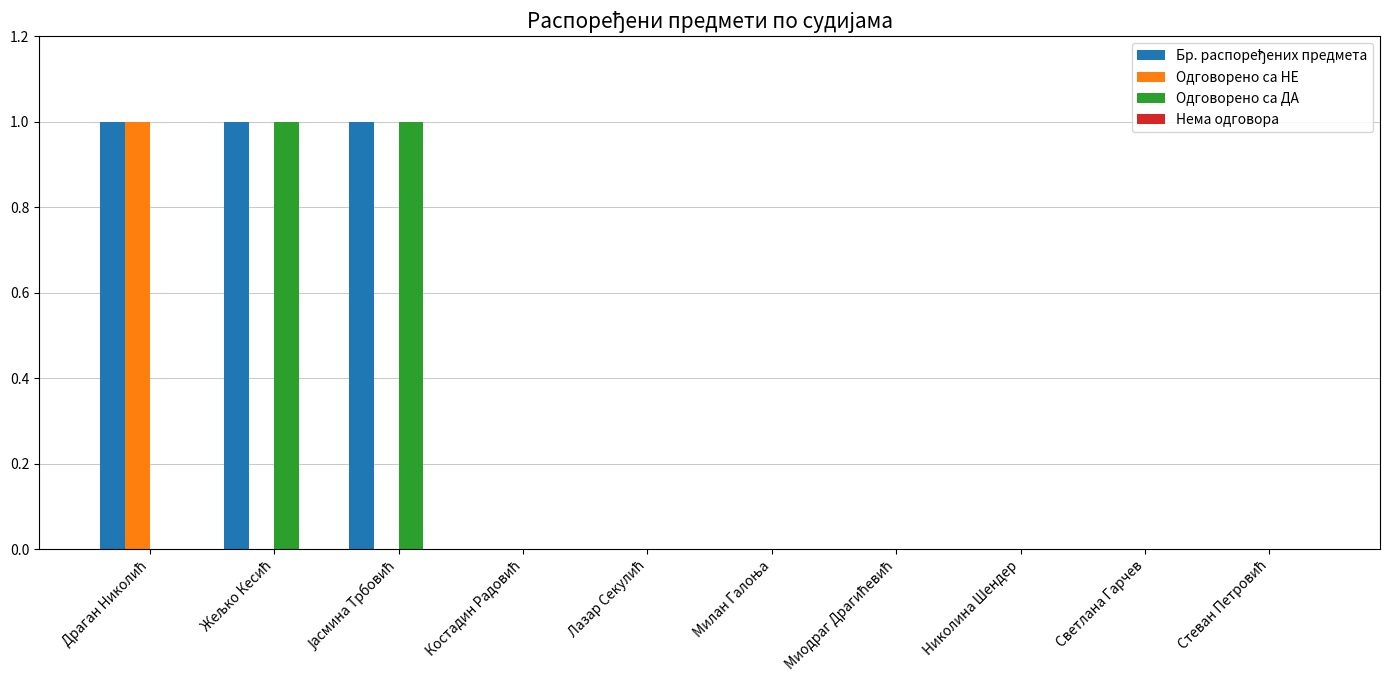

How many categories are shown in the chart?

10